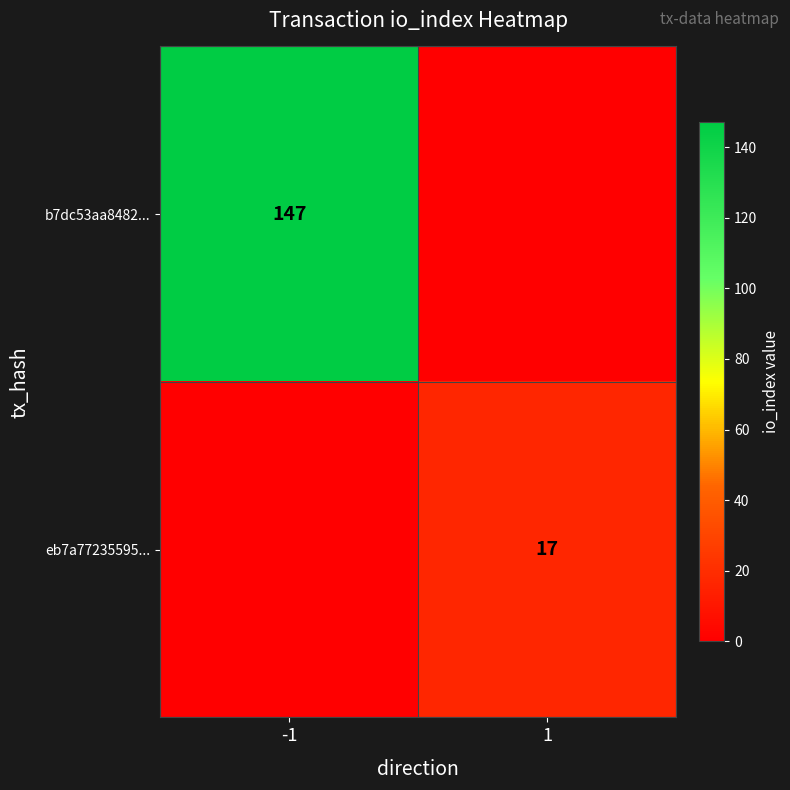

True or false: eb7a77235595... has a value of 8 at 1.

False